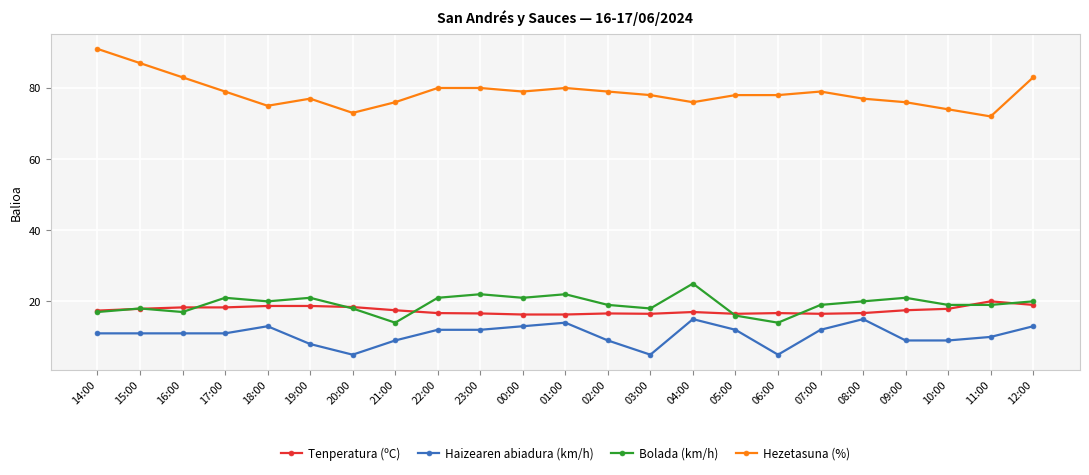

True or false: Hezetasuna (%) and Tenperatura (ºC) intersect in this chart.

False